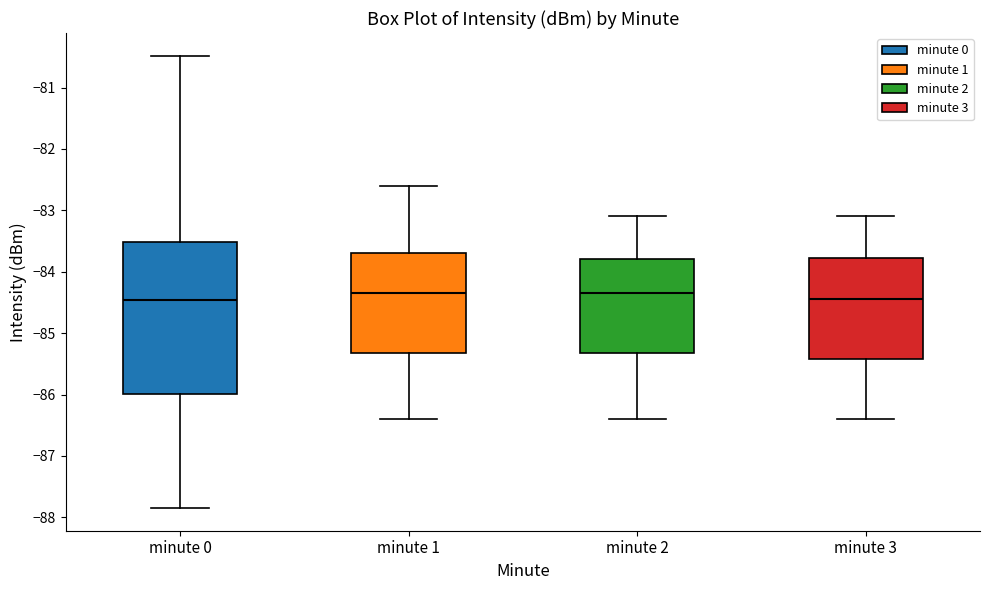

Reading left to right, transcribe this box plot: for each box, give where its median line is, the range the box spans, and where its two whiskers end, as read against the y-axis. The values are not printed on the chart, so give them approximately, as read against the axis.

minute 0: median -84.5, box -86.0 to -83.5, whiskers -87.8 to -80.5
minute 1: median -84.3, box -85.3 to -83.7, whiskers -86.4 to -82.6
minute 2: median -84.3, box -85.3 to -83.8, whiskers -86.4 to -83.1
minute 3: median -84.4, box -85.4 to -83.8, whiskers -86.4 to -83.1